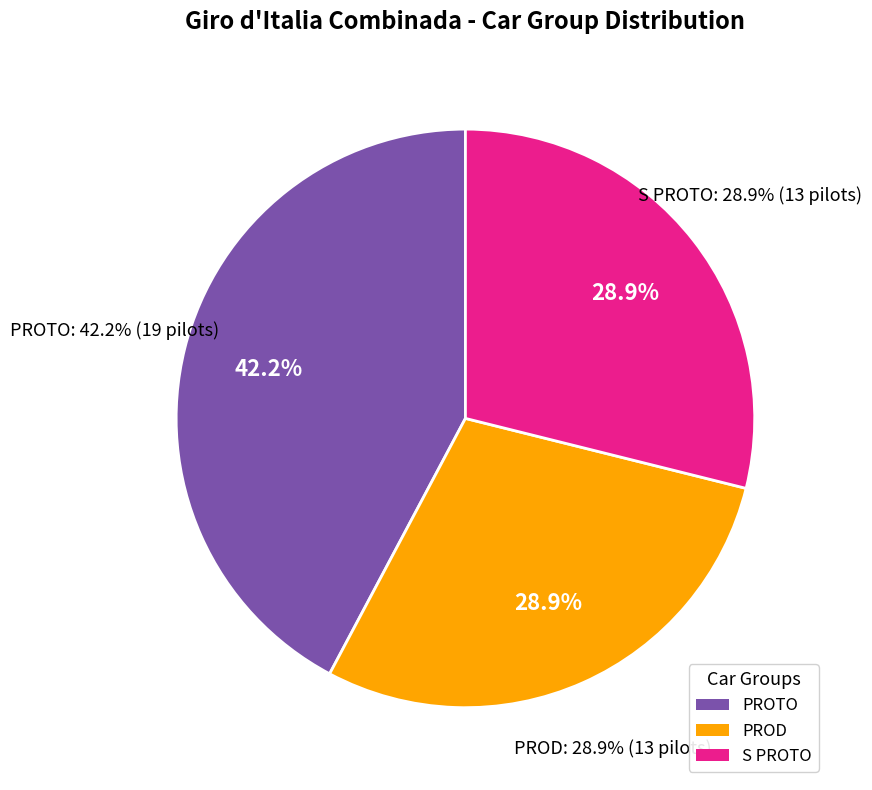

How many segments does this pie chart have?

3